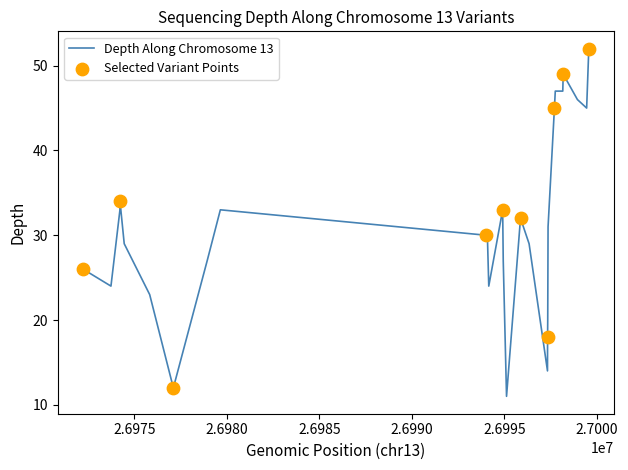

What is the greatest value displayed?

52